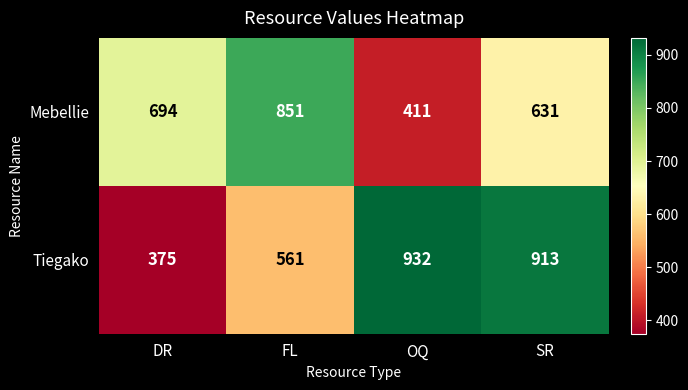

What is the difference between the Tiegako values at SR and OQ?

19